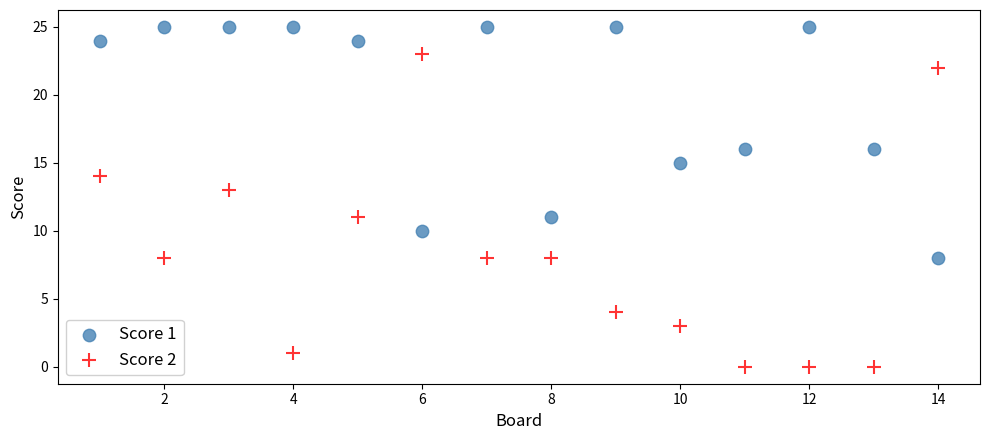

Which series reaches the minimum Y coordinate?

Score 2